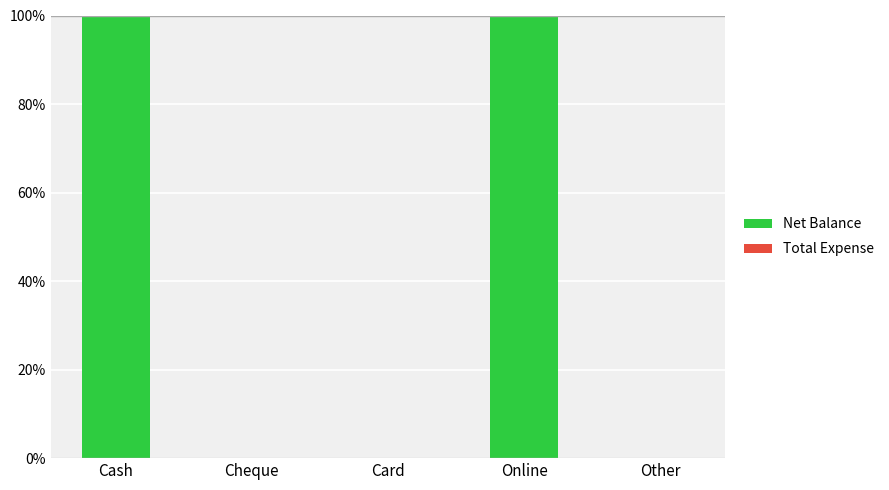

Count the number of data series in this chart.

1